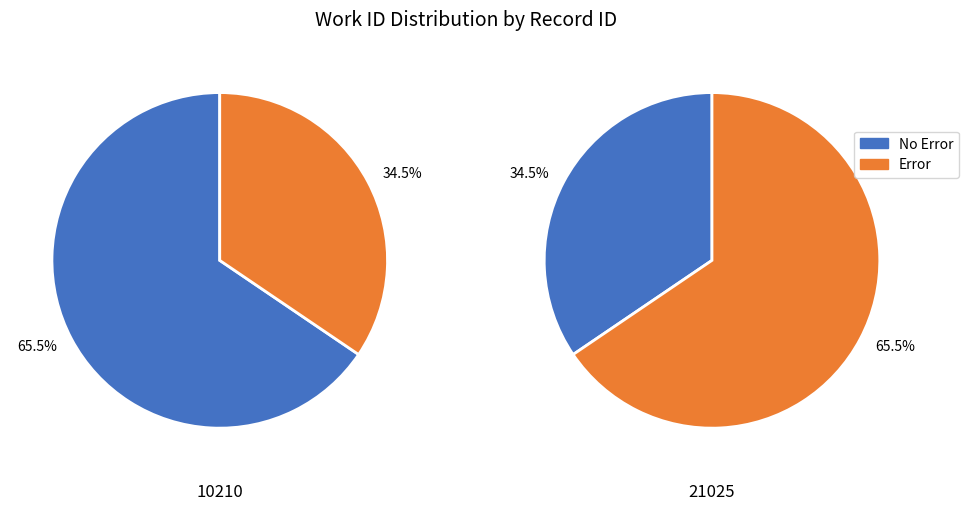

To the nearest percent, what is the difference between the 10210 and 21025 slice percentages?

31%